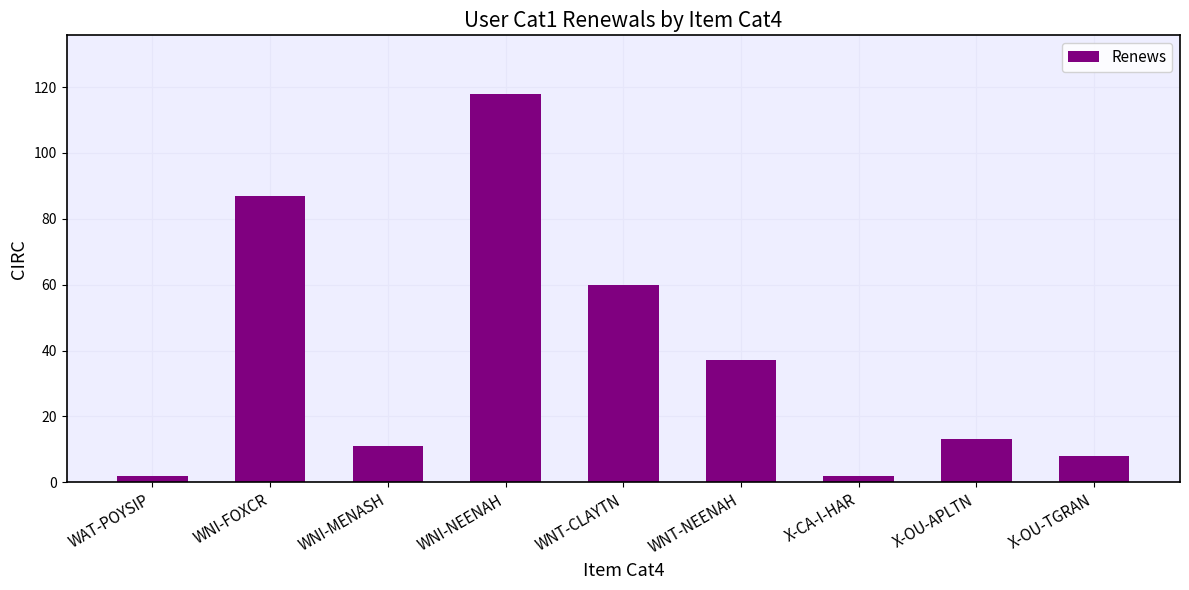

Approximately how many times larger is the value at WNI-MENASH compared to WAT-POYSIP?

5.5